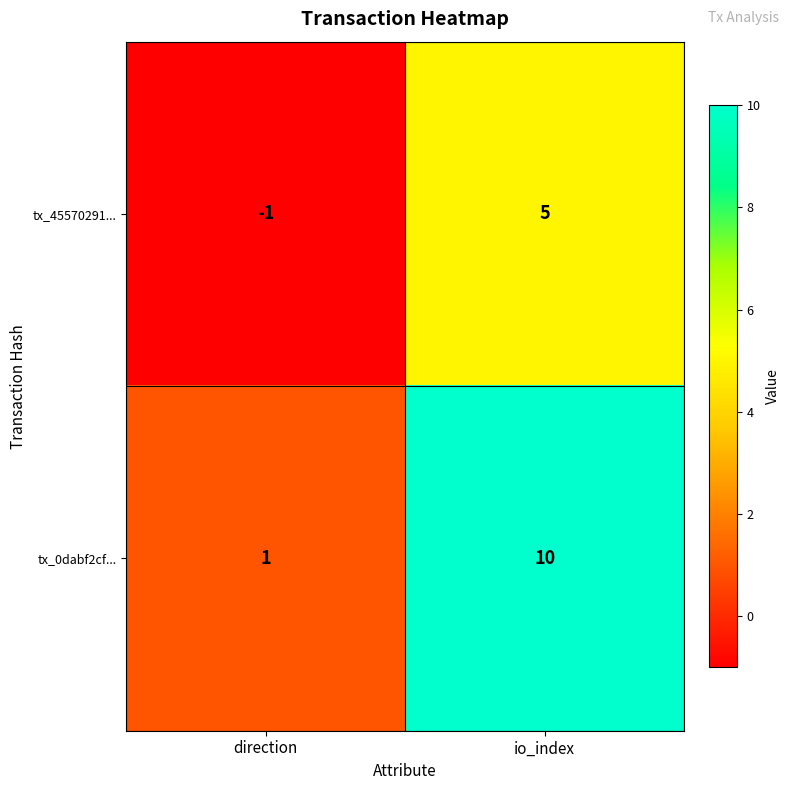

Reading left to right, transcribe all the data shown in this chart.

tx_45570291...: -1	5
tx_0dabf2cf...: 1	10